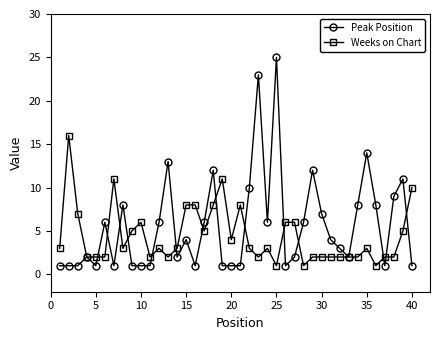

What is the average value of the Weeks on Chart series?

4